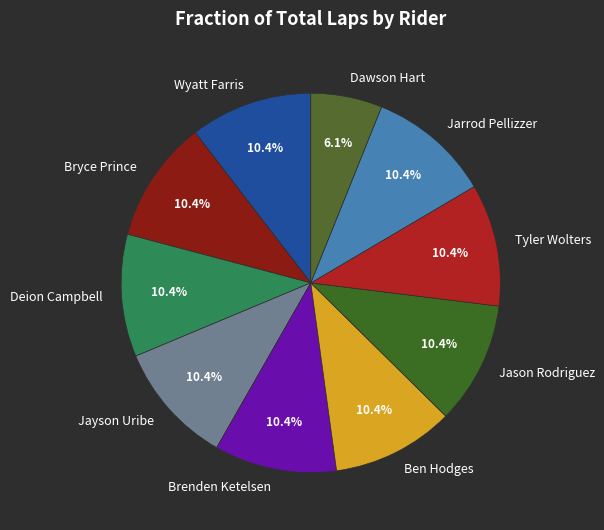

What is the ratio of the value at Jarrod Pellizzer to the value at Deion Campbell?

1.0